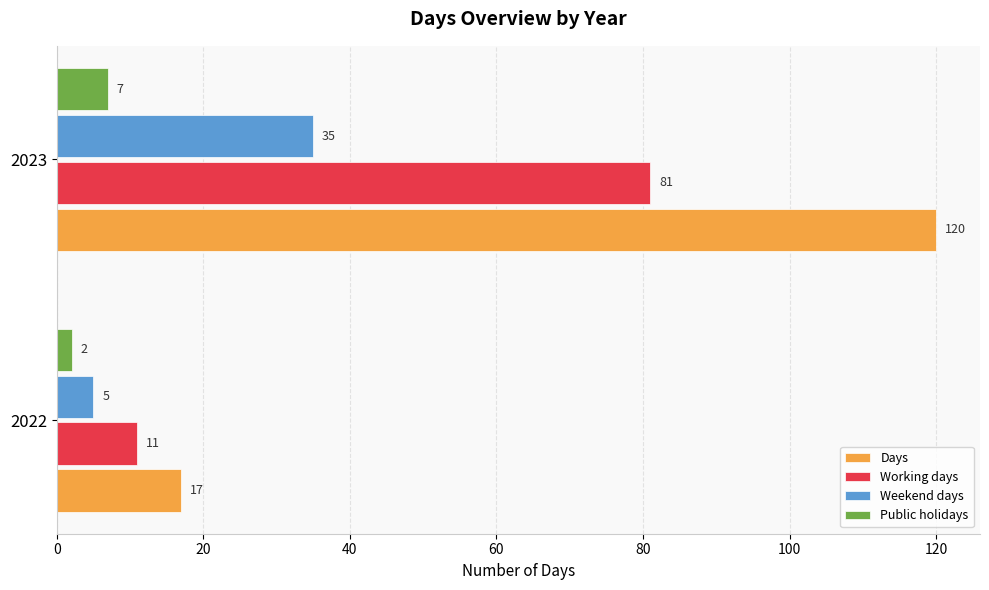

Which category has the highest value across all series?

2023